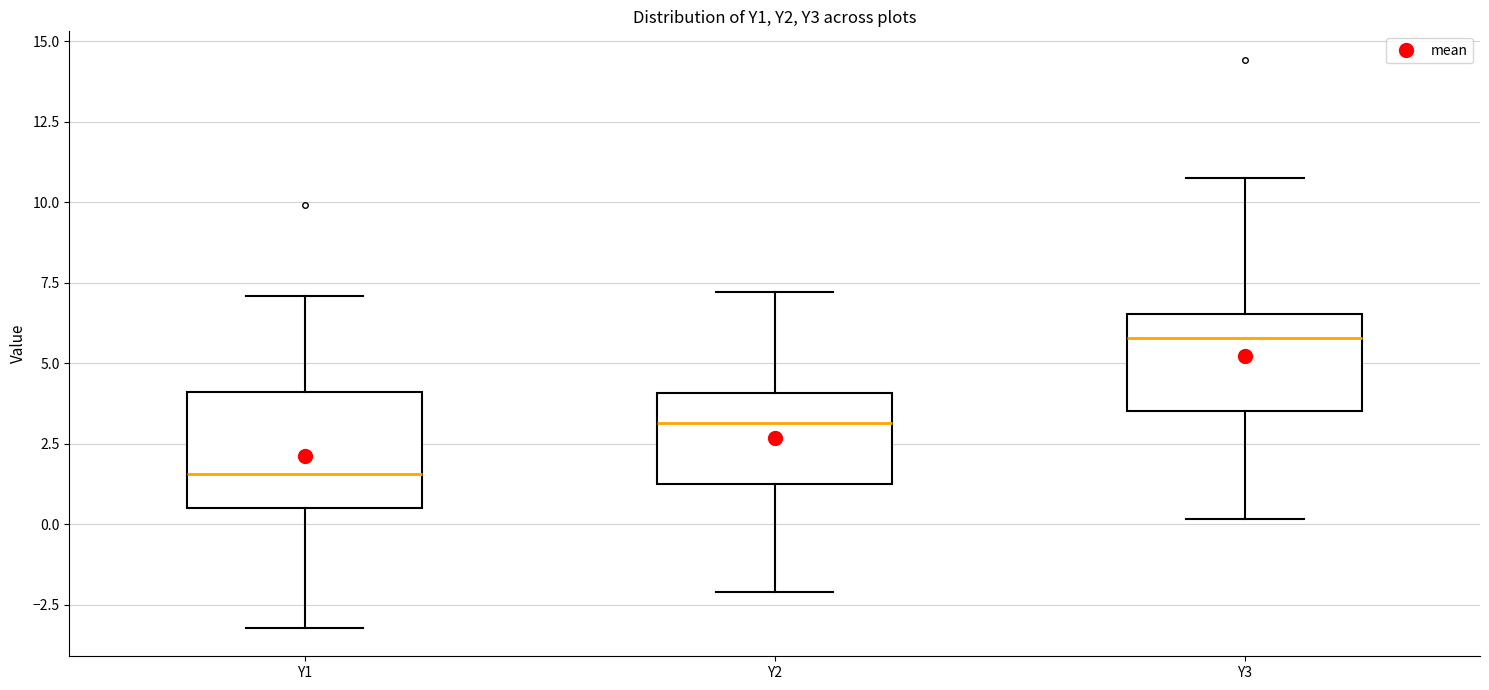

Reading left to right, transcribe this box plot: for each box, give where its median line is, the range the box spans, and where its two whiskers end, as read against the y-axis. The values are not printed on the chart, so give them approximately, as read against the axis.

Y1: median 1.5, box 0.5 to 4.0, whiskers -3.0 to 7.0
Y2: median 3.0, box 1.5 to 4.0, whiskers -2.0 to 7.0
Y3: median 6.0, box 3.5 to 6.5, whiskers 0.0 to 11.0